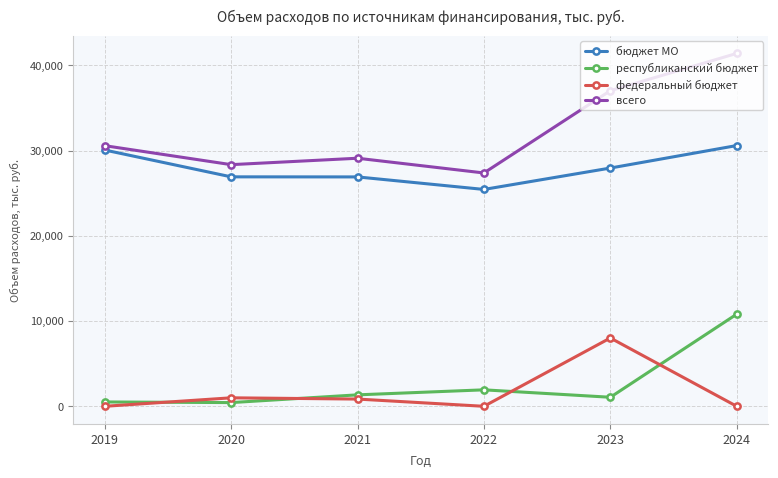

At 2019, list the series in order from smallest to largest.

федеральный бюджет, республиканский бюджет, бюджет МО, всего